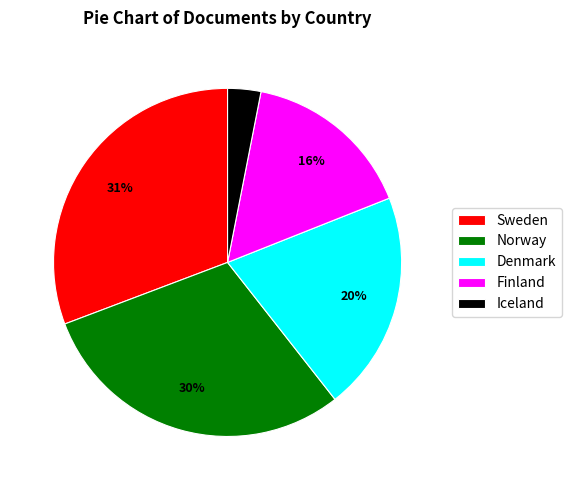

The Norway slice represents 30% of the pie. True or false?

True